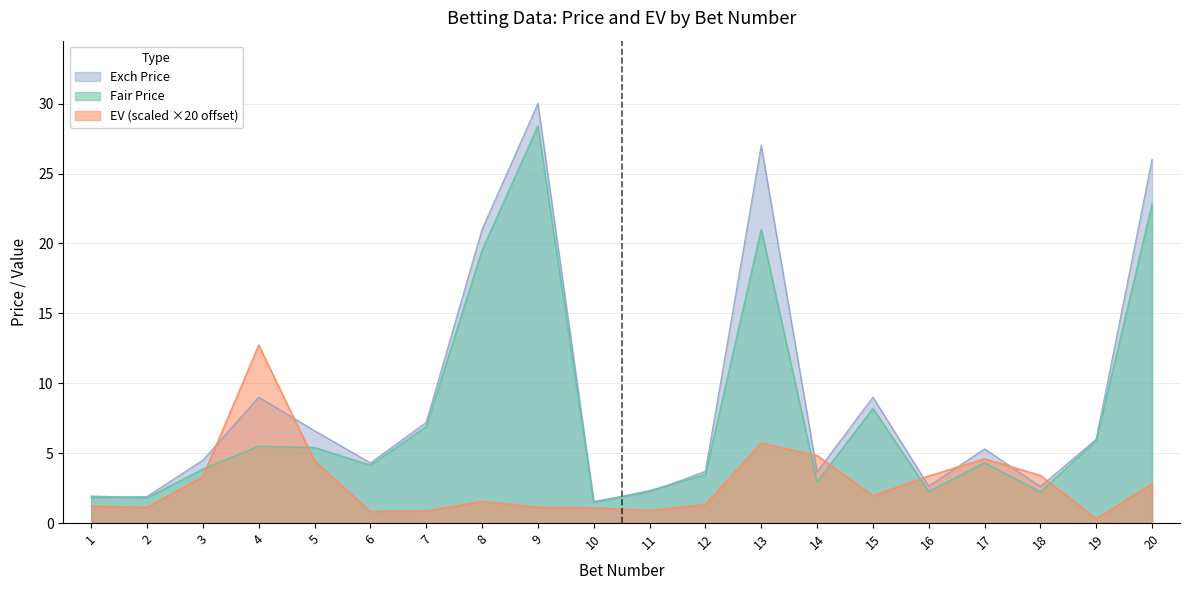

Reading right to left, list all the values displayed in this chart.

Fair Price: 22.8	5.9	2.2	4.3	2.3	8.2	2.9	21.0	3.5	2.3	1.5	28.4	19.5	6.9	4.1	5.4	5.5	3.9	1.8	1.9
EV: 2.8	0.3	3.4	4.6	3.4	2.0	4.8	5.7	1.3	0.9	1.1	1.1	1.5	0.9	0.8	4.4	12.7	3.3	1.1	1.2
Exch Price: 26.0	6.0	2.6	5.3	2.6	9.0	3.6	27.0	3.7	2.2	1.6	30.0	21.0	7.2	4.3	6.6	9.0	4.5	1.9	1.8